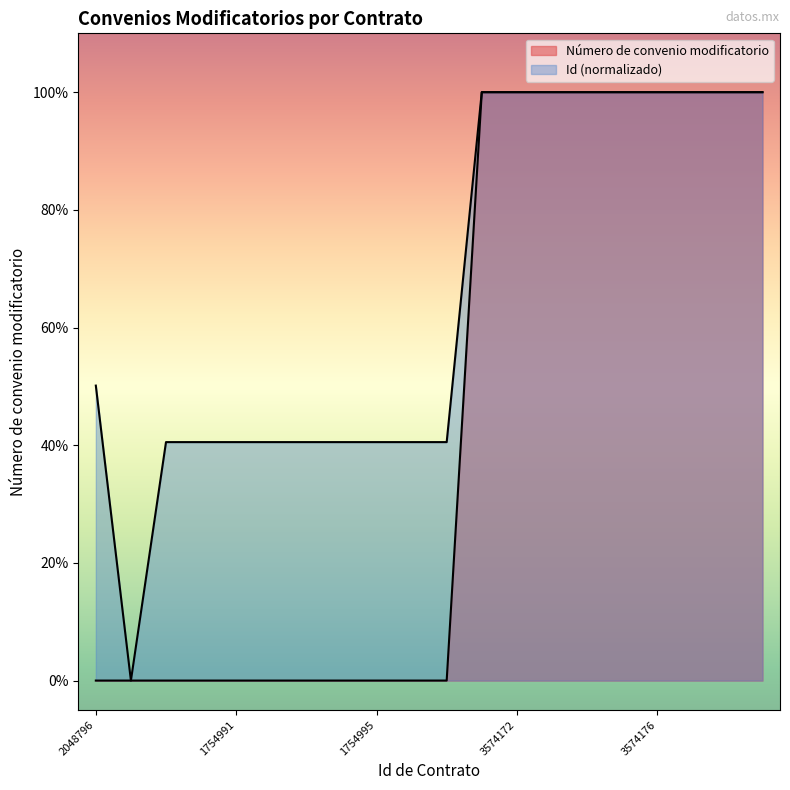

Rank the categories by Id value from lowest to highest.

515389, 1754989, 1754990, 1754991, 1754992, 1754993, 1754994, 1754995, 1754996, 1754997, 2048796, 3574171, 3574172, 3574173, 3574174, 3574175, 3574176, 3574177, 3574178, 3574179